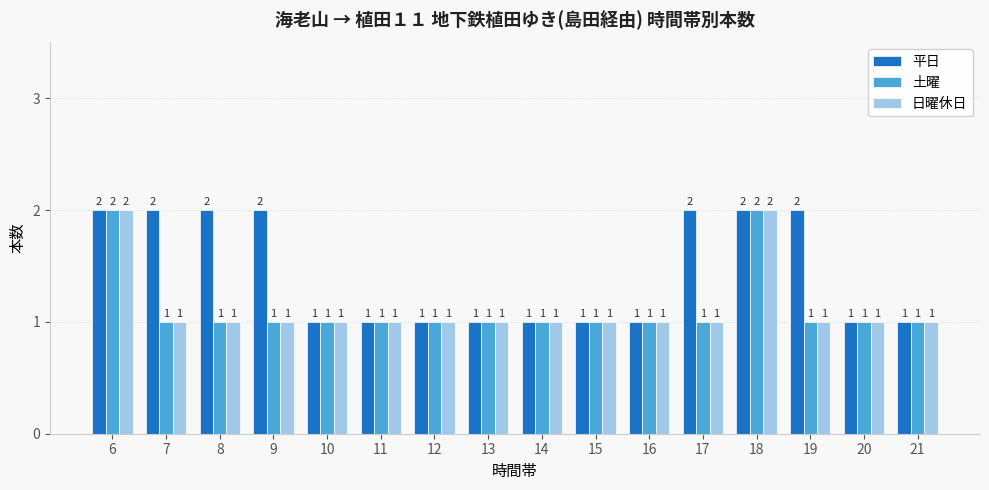

What is the minimum value shown in the chart?

1